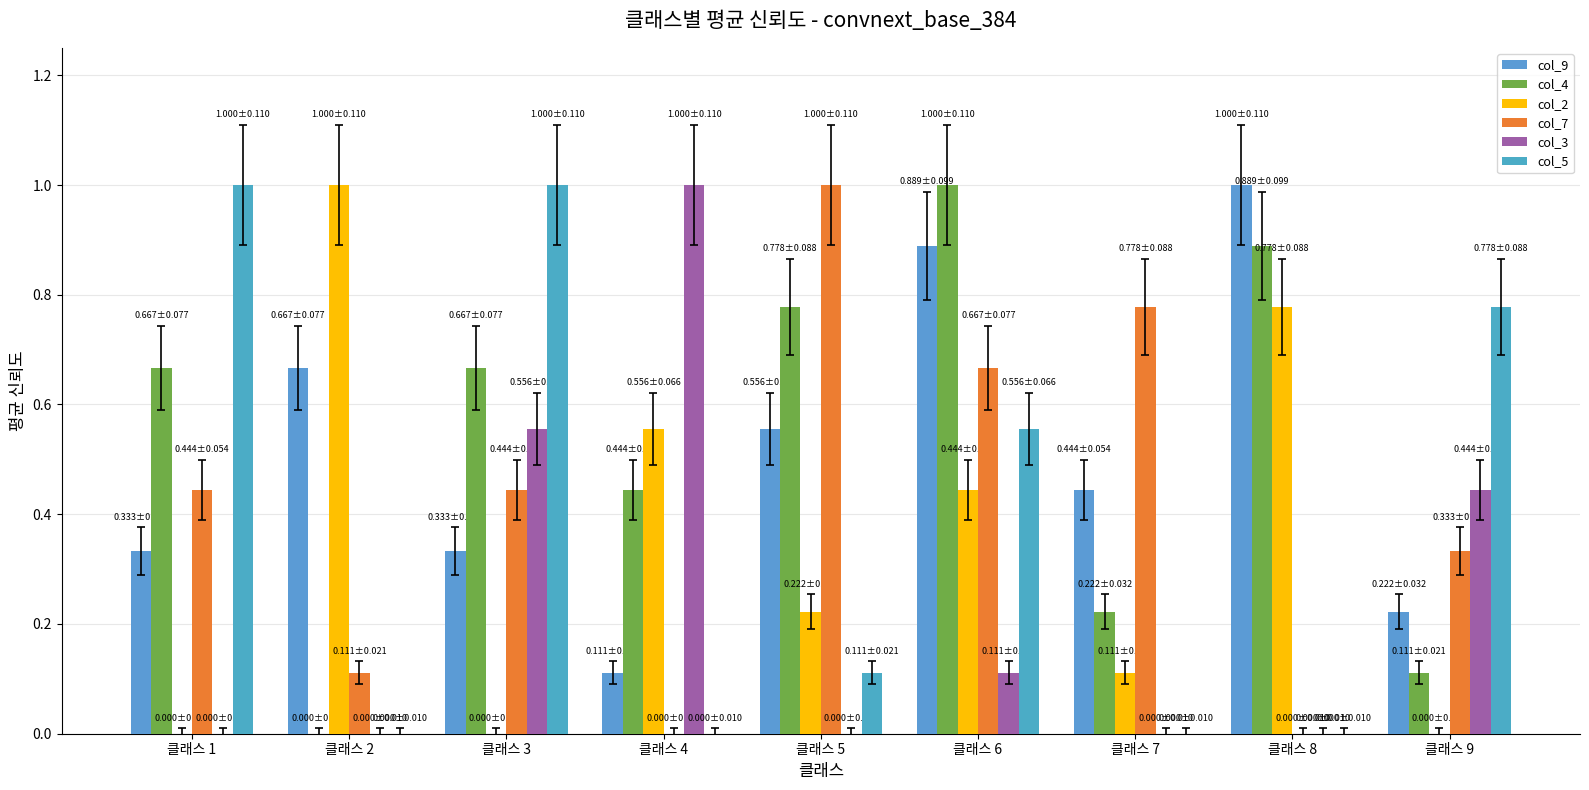

Which label corresponds to the smallest value in the chart?

클래스 2